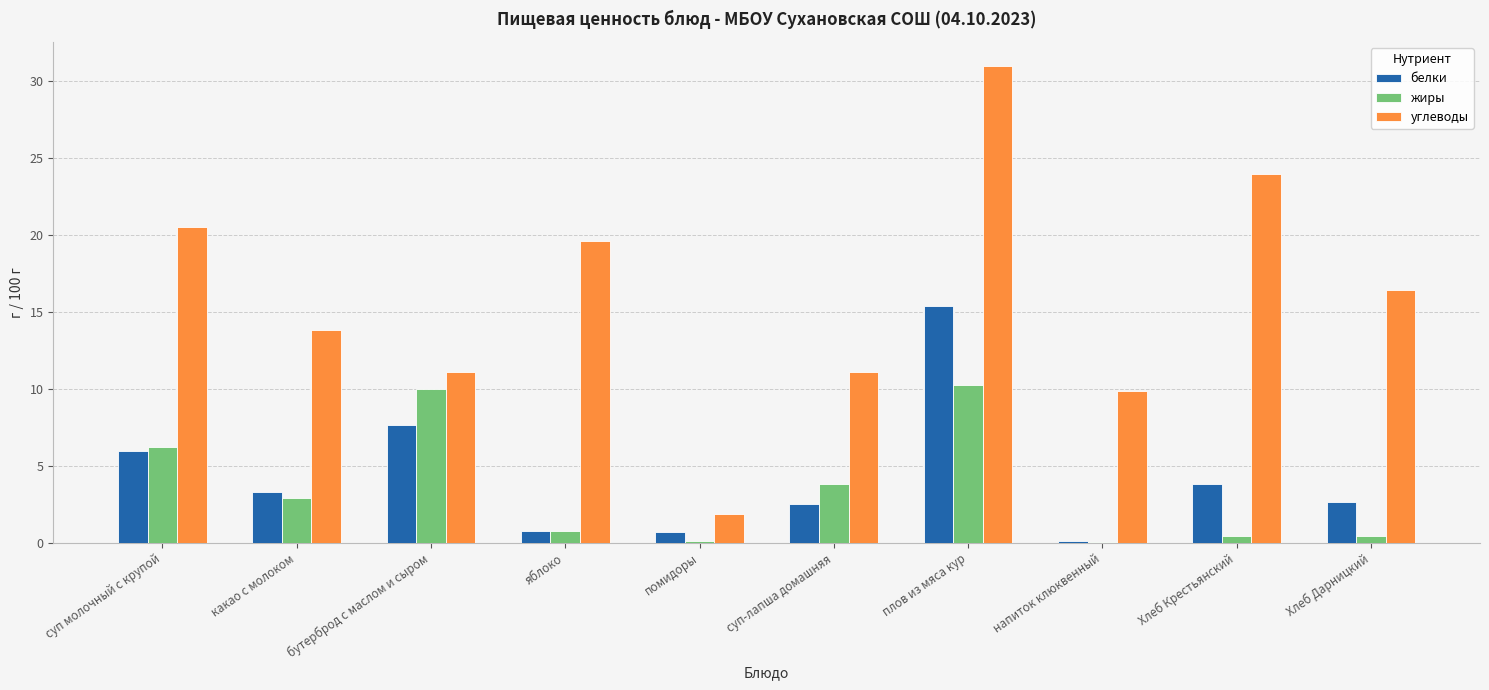

The value of белки at плов из мяса кур is 21.5. True or false?

False